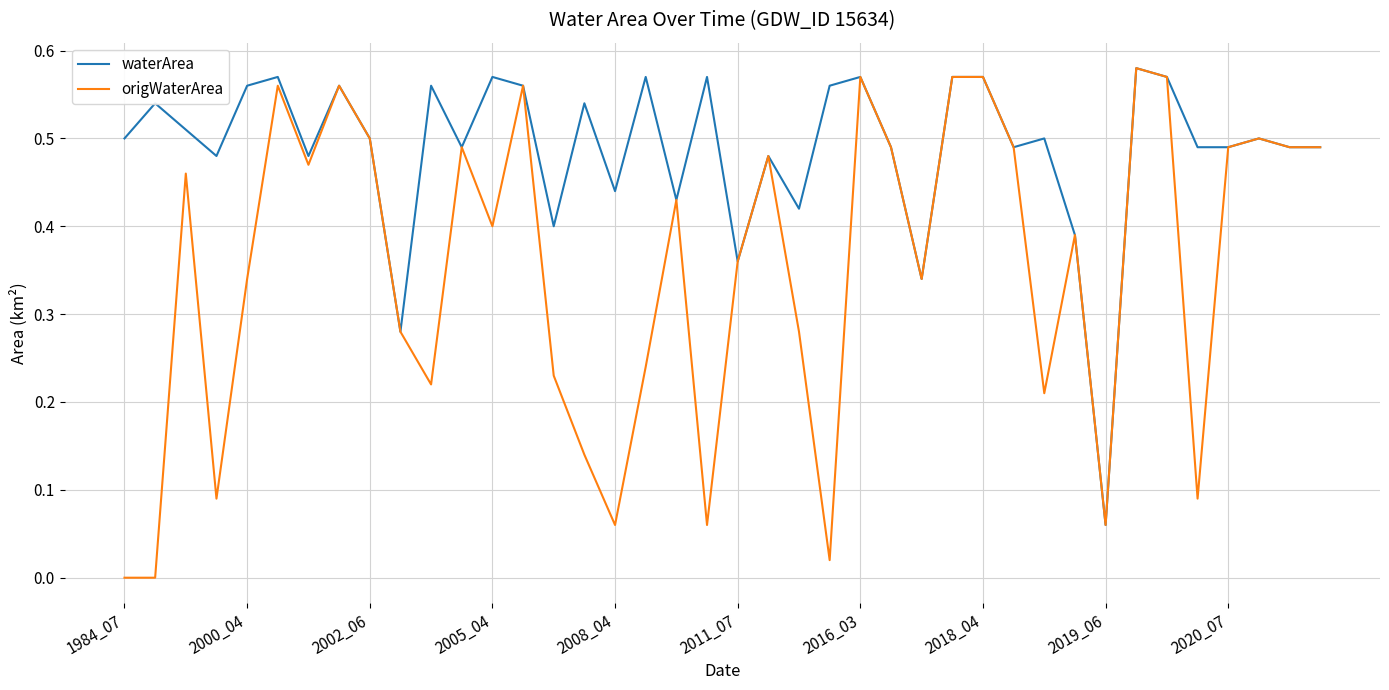

What are all the series names shown in the legend?

waterArea, origWaterArea